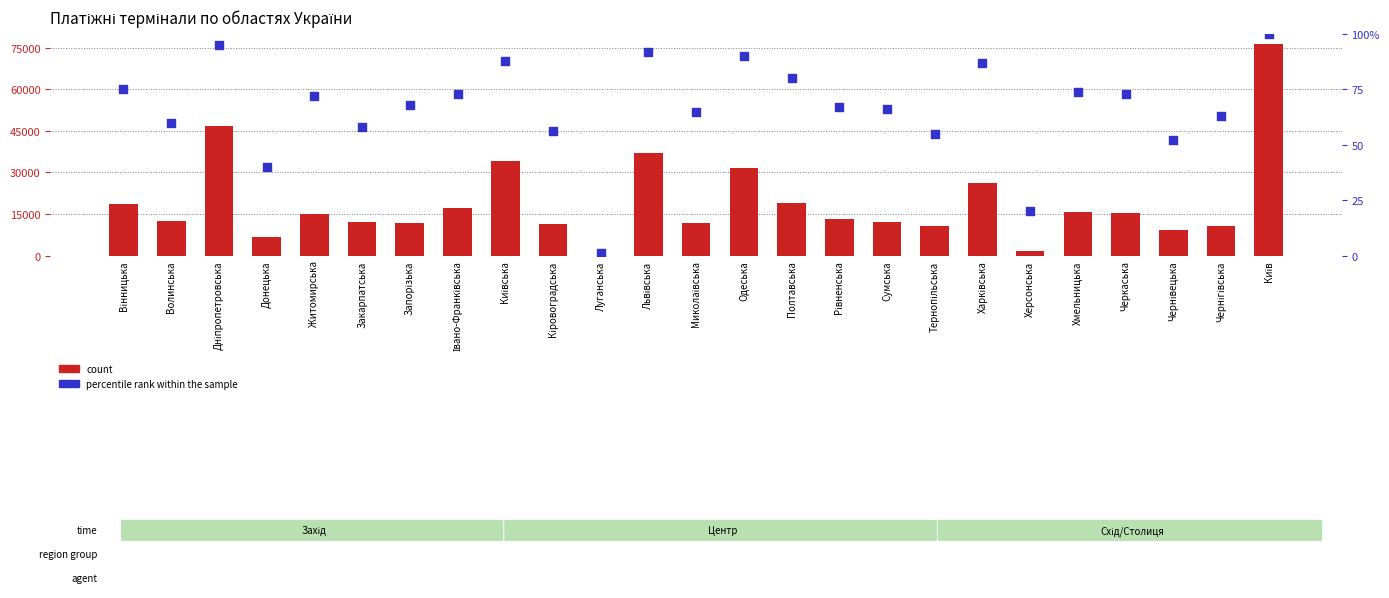

At how many categories does at least one series exceed 14140?

12